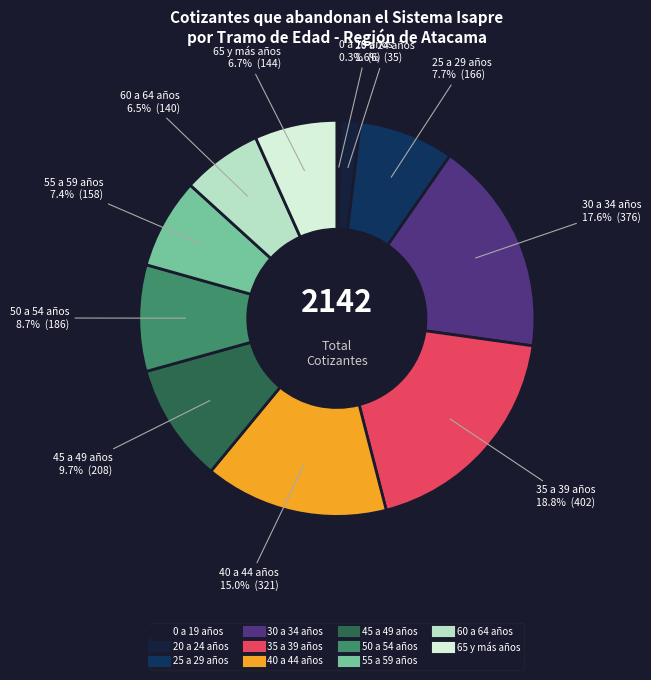

How many segments does this pie chart have?

11